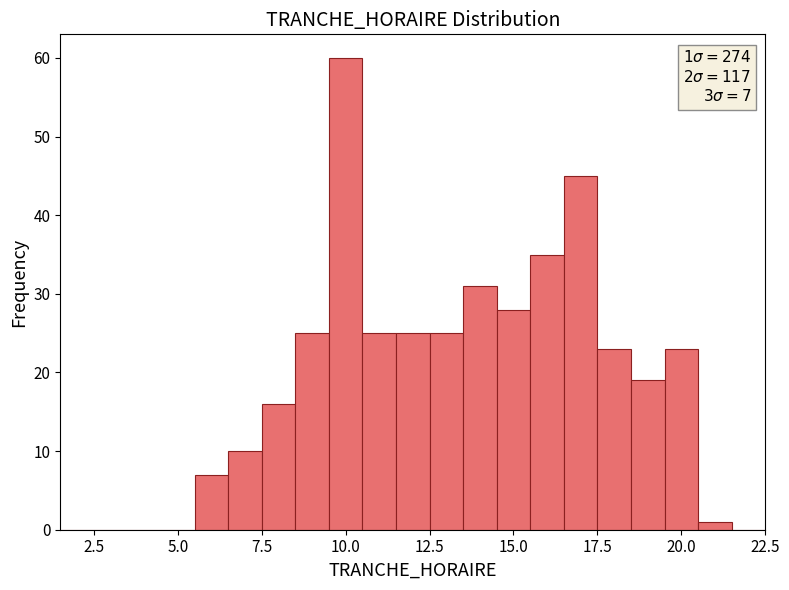

Around what value on the x-axis is the tallest bar? Give the approximate position of its centre, as read against the axis.

10.0